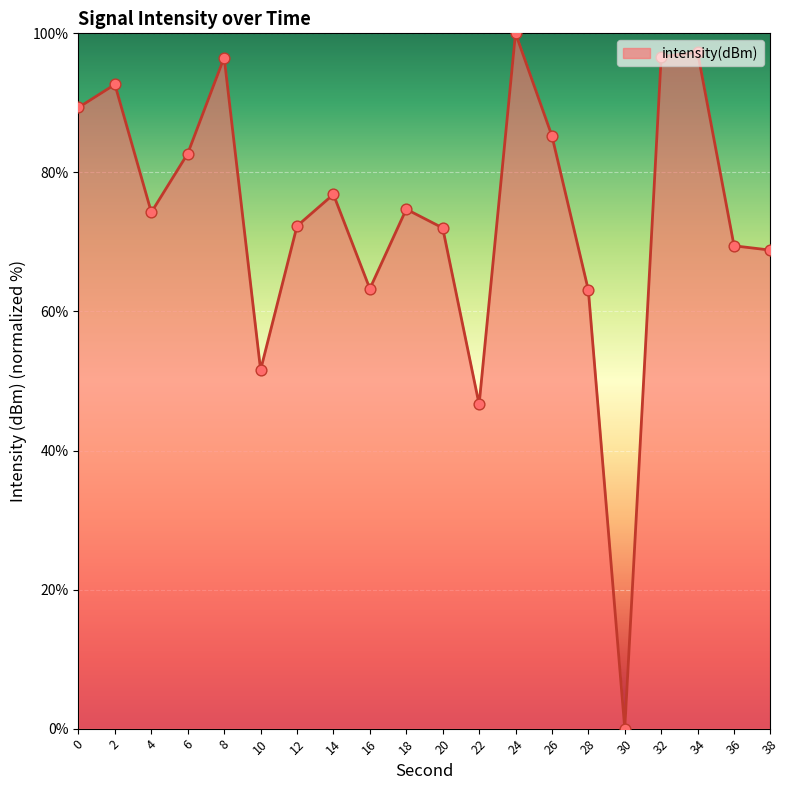

Which has a higher value, 24 or 30?

24